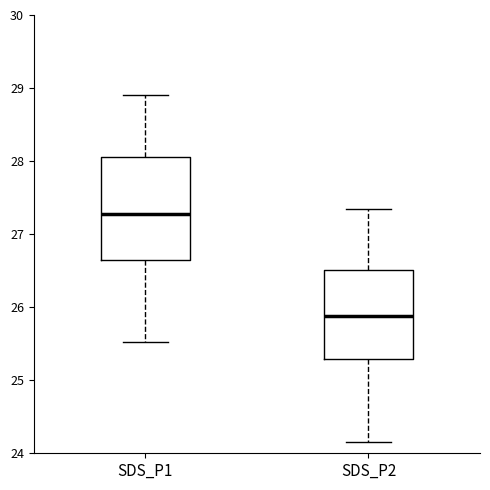

Reading left to right, read every box against the y-axis: the position of its median line, the range the box covers, and the ends of its whiskers. The values are not printed on the chart, so give them approximately, as read against the axis.

SDS_P1: median 27.3, box 26.6 to 28.1, whiskers 25.5 to 28.9
SDS_P2: median 25.9, box 25.3 to 26.5, whiskers 24.2 to 27.4